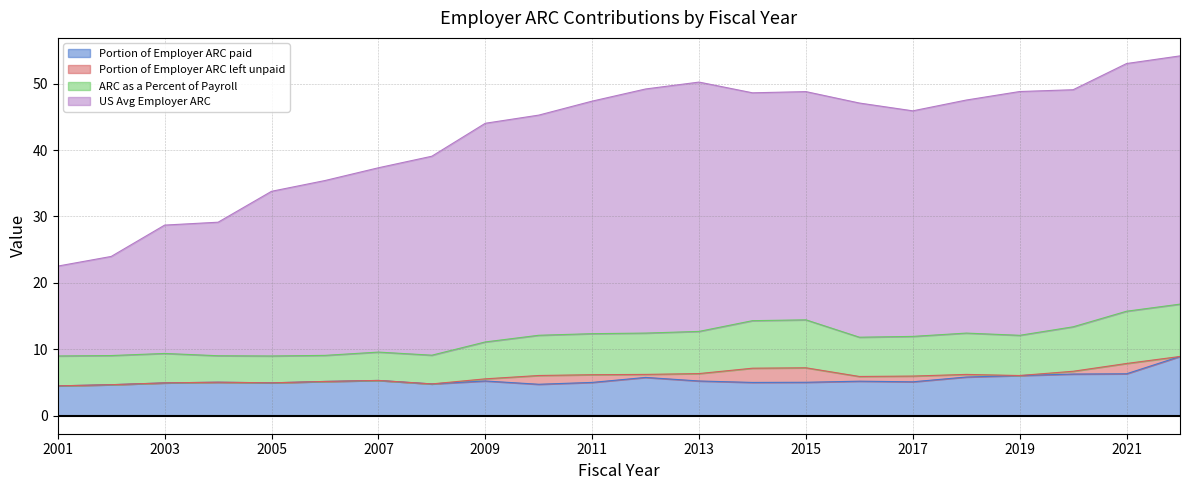

Which series has the largest total across all categories?

US Avg Employer ARC